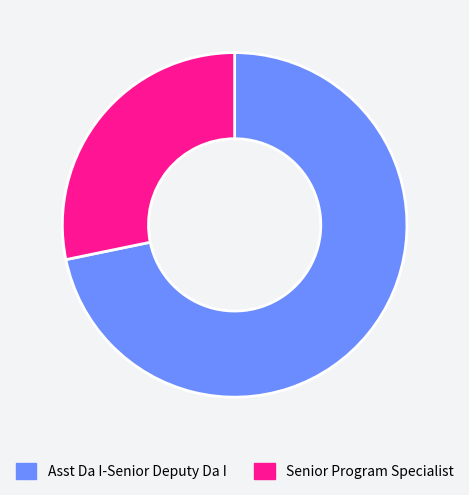

Count the number of slices in the pie.

2